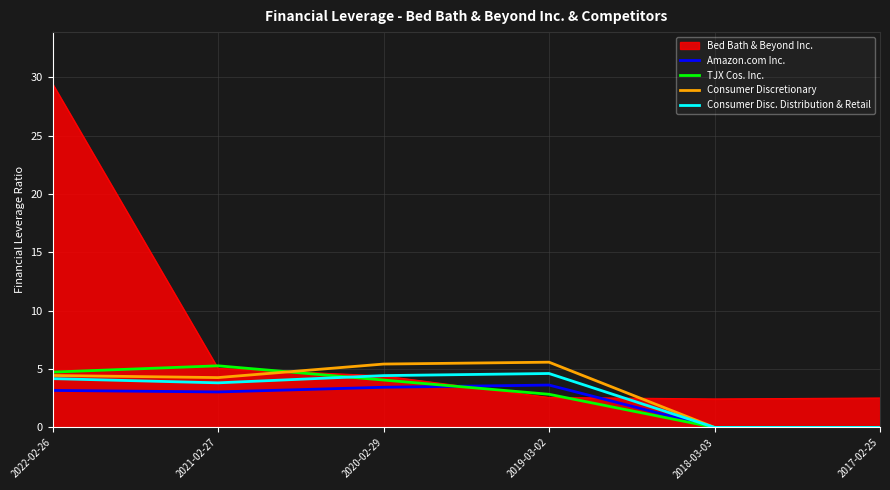

What position from the right is 2020-02-29?

4